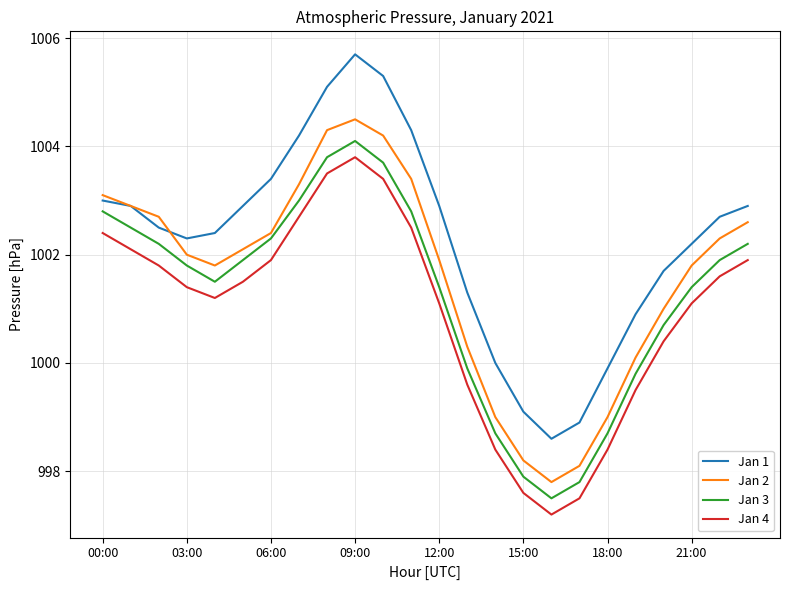

True or false: Jan 4 and Jan 3 intersect in this chart.

False